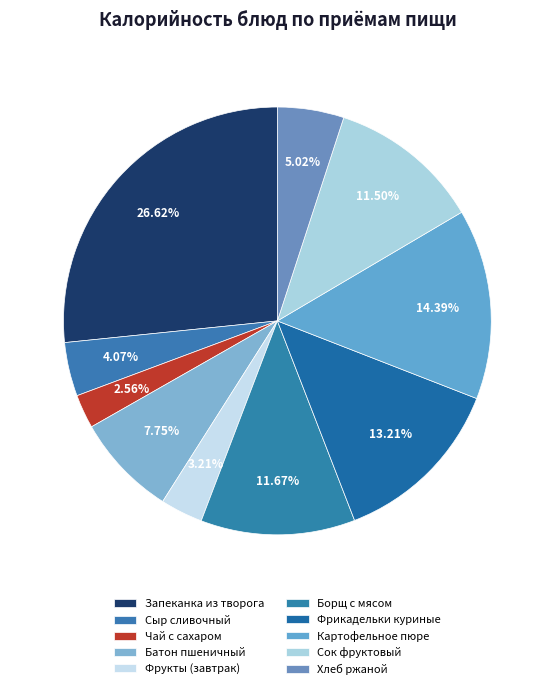

Which has a higher value, Фрукты (завтрак) or Фрикадельки куриные?

Фрикадельки куриные